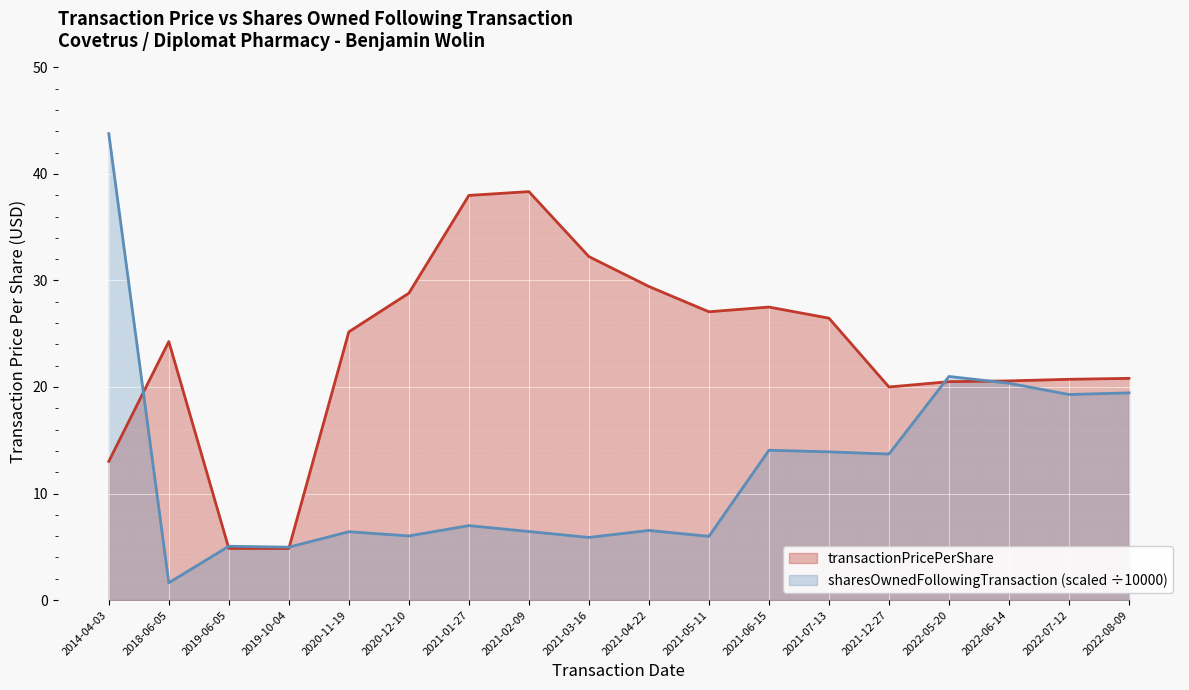

What are all the series names shown in the legend?

transactionPricePerShare, sharesOwnedFollowingTransaction (scaled ÷10000)